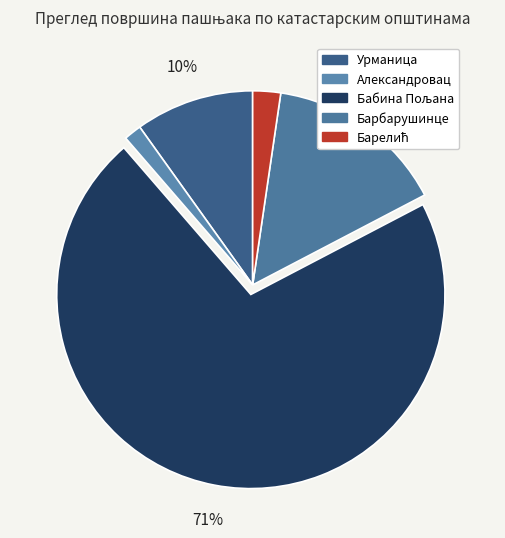

Rank the categories by value from lowest to highest.

Александровац, Барелић, Урманица, Барбарушинце, Бабина Пољана